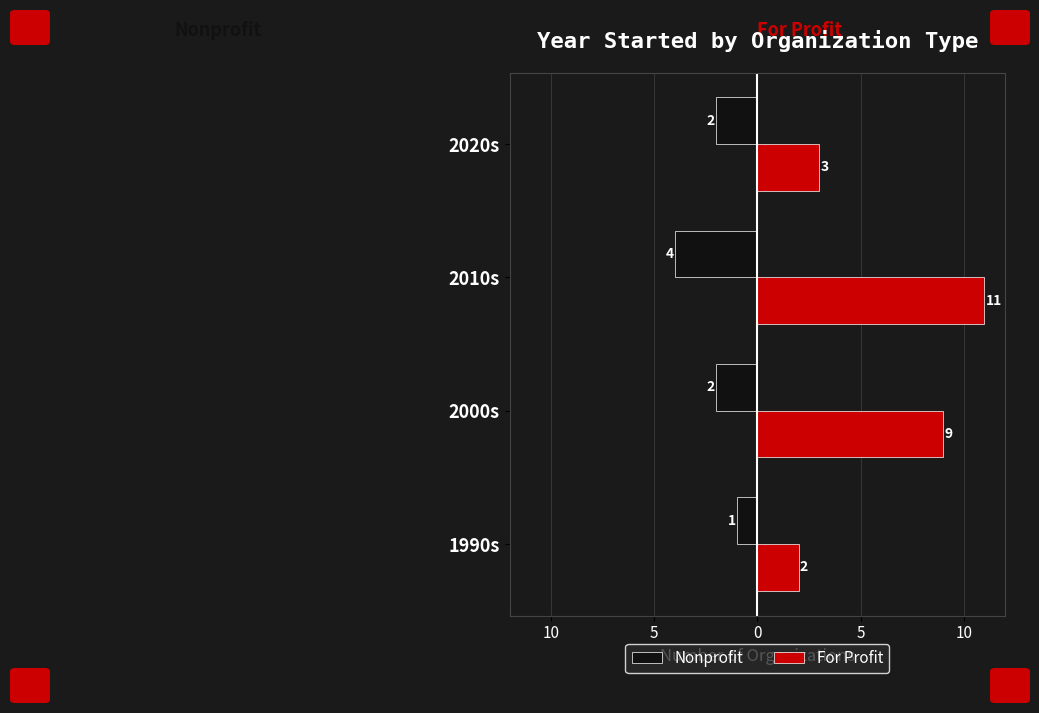

What are all the series names shown in the legend?

Nonprofit, For Profit